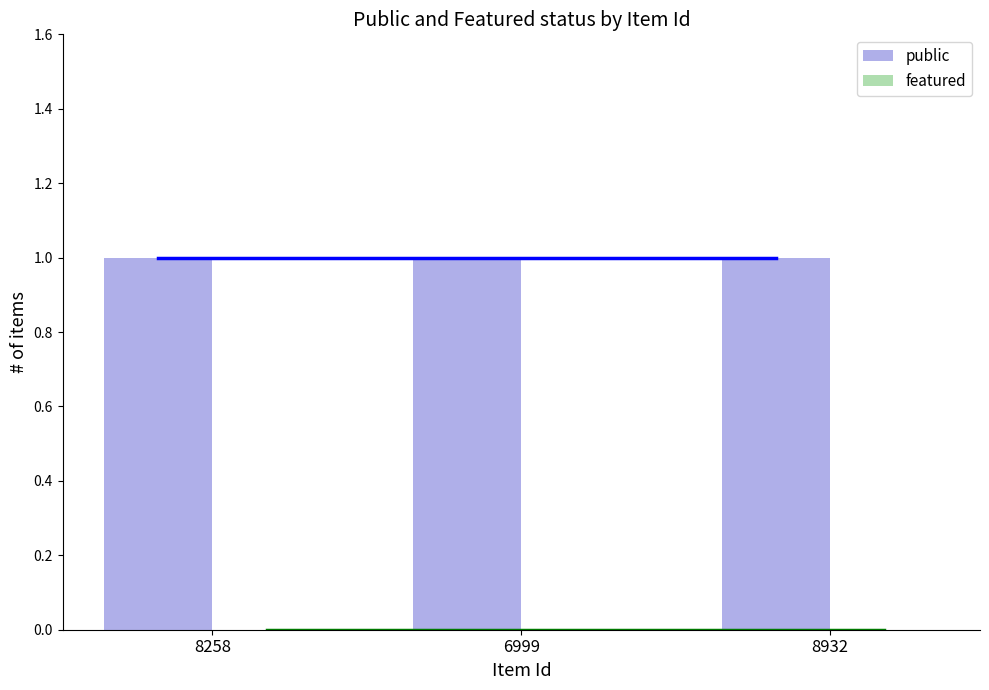

Reading left to right, transcribe all the data shown in this chart.

public: 1	1	1
featured: 0	0	0